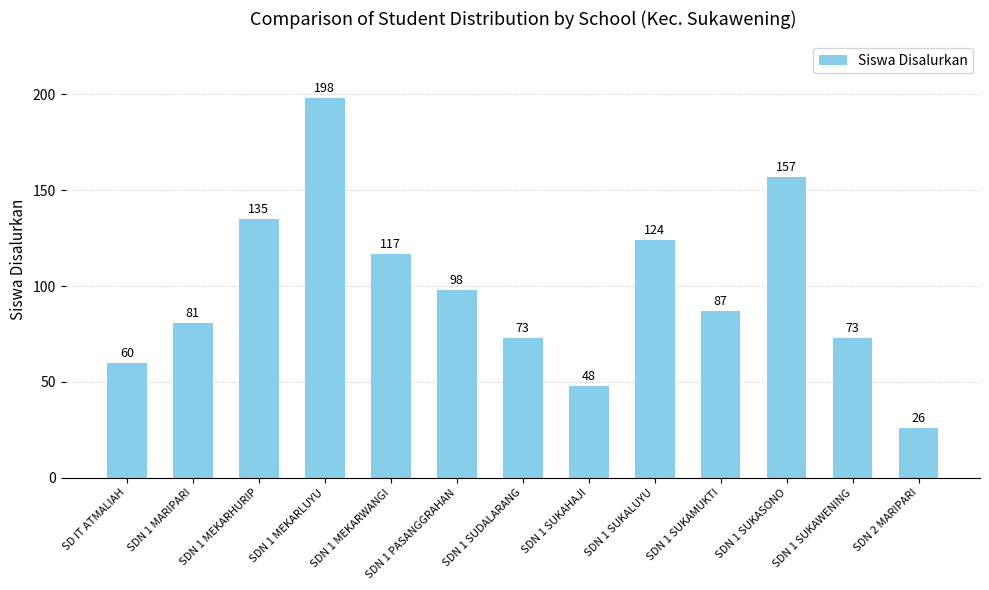

True or false: the data shows 53 at SDN 1 SUKASONO.

False